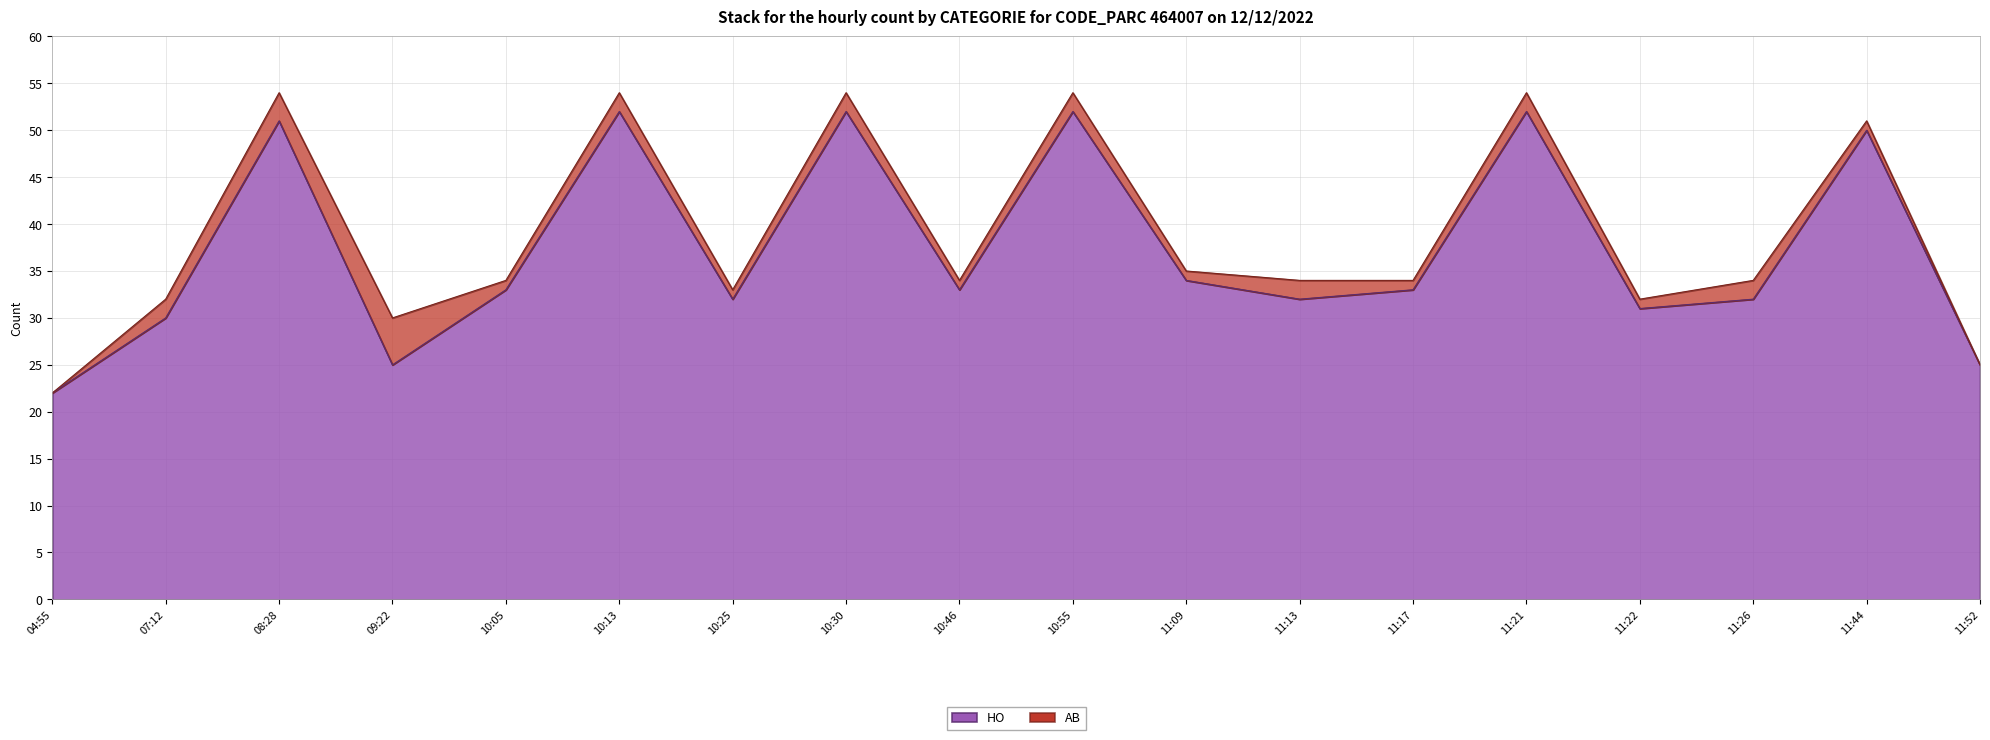

Between 11:52 and 08:28, which is larger?

08:28